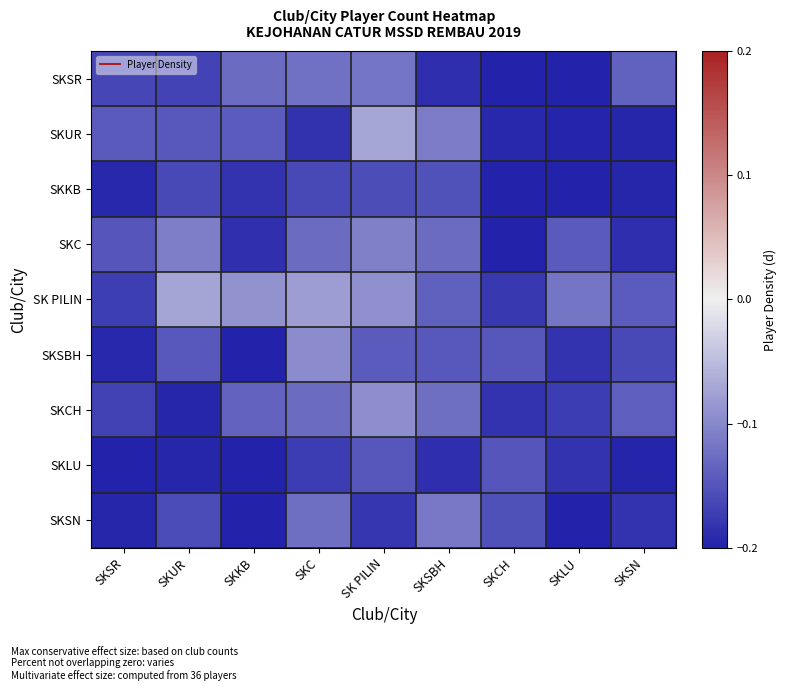

Reading right to left, what are all the values shown in this chart?

SKSR: SKSN=-0.1	SKLU=-0.2	SKCH=-0.2	SKSBH=-0.2	SK PILIN=-0.1	SKC=-0.1	SKKB=-0.1	SKUR=-0.2	SKSR=-0.2
SKUR: SKSN=-0.2	SKLU=-0.2	SKCH=-0.2	SKSBH=-0.1	SK PILIN=-0.1	SKC=-0.2	SKKB=-0.1	SKUR=-0.1	SKSR=-0.1
SKKB: SKSN=-0.2	SKLU=-0.2	SKCH=-0.2	SKSBH=-0.2	SK PILIN=-0.2	SKC=-0.2	SKKB=-0.2	SKUR=-0.2	SKSR=-0.2
SKC: SKSN=-0.2	SKLU=-0.1	SKCH=-0.2	SKSBH=-0.1	SK PILIN=-0.1	SKC=-0.1	SKKB=-0.2	SKUR=-0.1	SKSR=-0.1
SK PILIN: SKSN=-0.1	SKLU=-0.1	SKCH=-0.2	SKSBH=-0.1	SK PILIN=-0.1	SKC=-0.1	SKKB=-0.1	SKUR=-0.1	SKSR=-0.2
SKSBH: SKSN=-0.2	SKLU=-0.2	SKCH=-0.1	SKSBH=-0.1	SK PILIN=-0.1	SKC=-0.1	SKKB=-0.2	SKUR=-0.1	SKSR=-0.2
SKCH: SKSN=-0.1	SKLU=-0.2	SKCH=-0.2	SKSBH=-0.1	SK PILIN=-0.1	SKC=-0.1	SKKB=-0.1	SKUR=-0.2	SKSR=-0.2
SKLU: SKSN=-0.2	SKLU=-0.2	SKCH=-0.1	SKSBH=-0.2	SK PILIN=-0.1	SKC=-0.2	SKKB=-0.2	SKUR=-0.2	SKSR=-0.2
SKSN: SKSN=-0.2	SKLU=-0.2	SKCH=-0.2	SKSBH=-0.1	SK PILIN=-0.2	SKC=-0.1	SKKB=-0.2	SKUR=-0.2	SKSR=-0.2